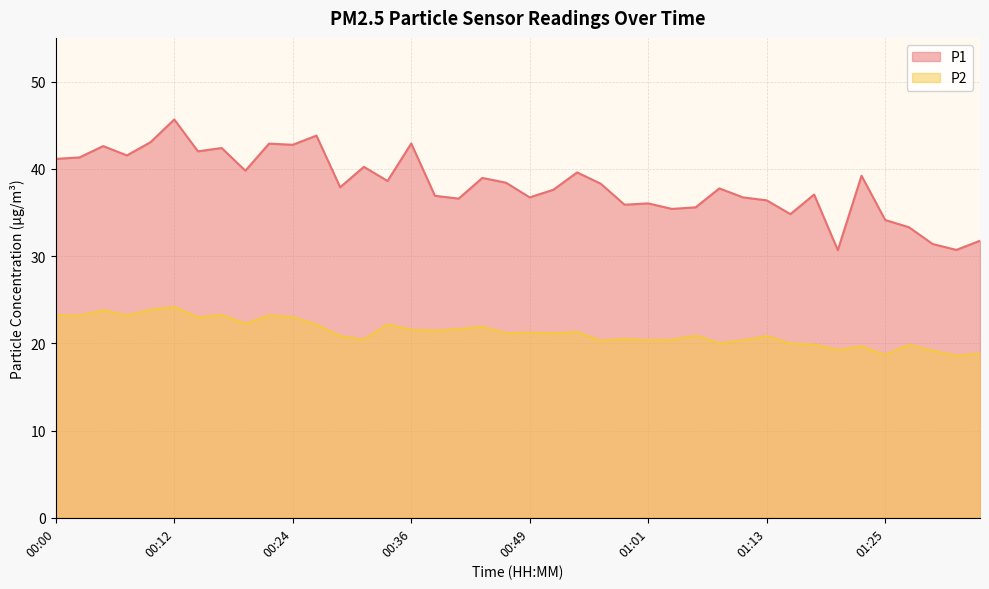

Reading left to right, what are all the values shown in this chart?

P1: 41.1	41.3	42.6	41.5	43.0	45.6	42.0	42.4	39.8	42.9	42.8	43.8	37.9	40.2	38.6	42.9	36.9	36.6	39.0	38.4	36.7	37.6	39.6	38.3	35.9	36.0	35.4	35.6	37.8	36.7	36.4	34.8	37.0	30.7	39.2	34.1	33.3	31.4	30.7	31.8
P2: 23.2	23.2	23.8	23.2	23.9	24.2	23.0	23.2	22.2	23.2	23.0	22.1	20.8	20.4	22.2	21.6	21.4	21.6	21.9	21.1	21.2	21.1	21.3	20.3	20.5	20.4	20.4	20.9	20.0	20.3	20.8	20.0	19.9	19.2	19.7	18.7	19.8	19.2	18.6	18.8